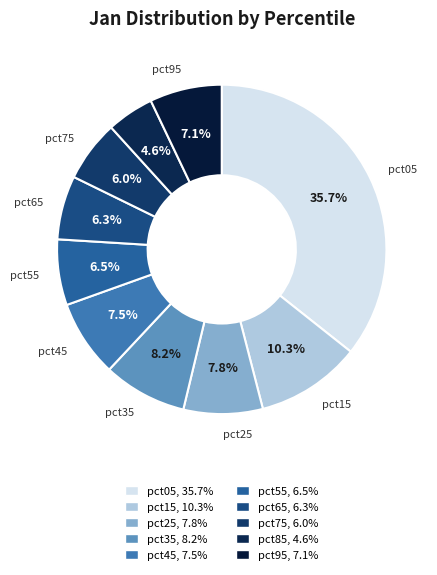

Is there a majority slice in this chart?

No